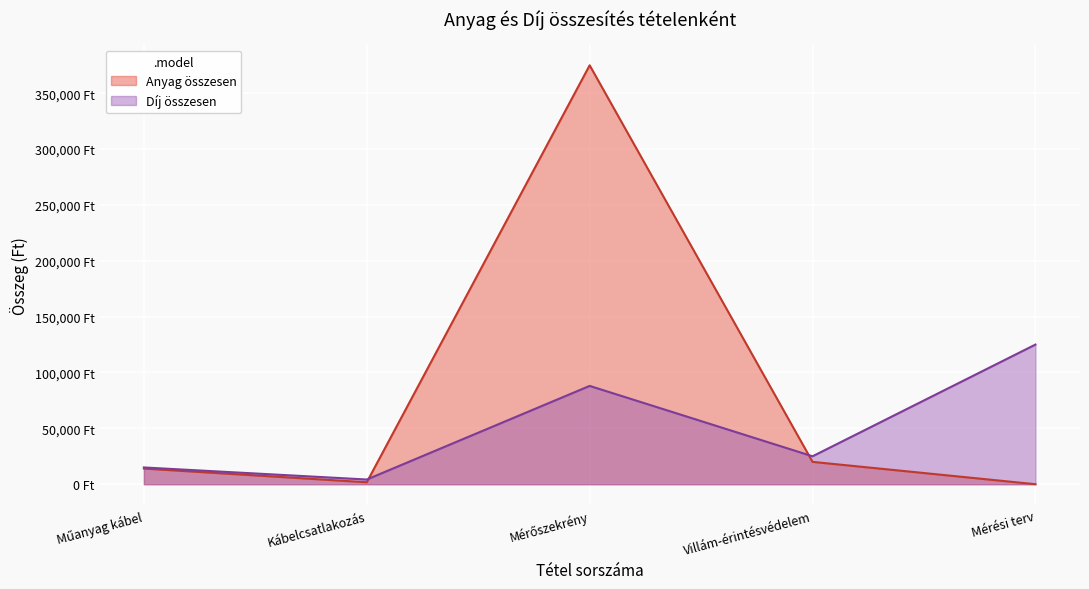

What is the difference between the maximum and minimum values in the Anyag összesen series?

375000